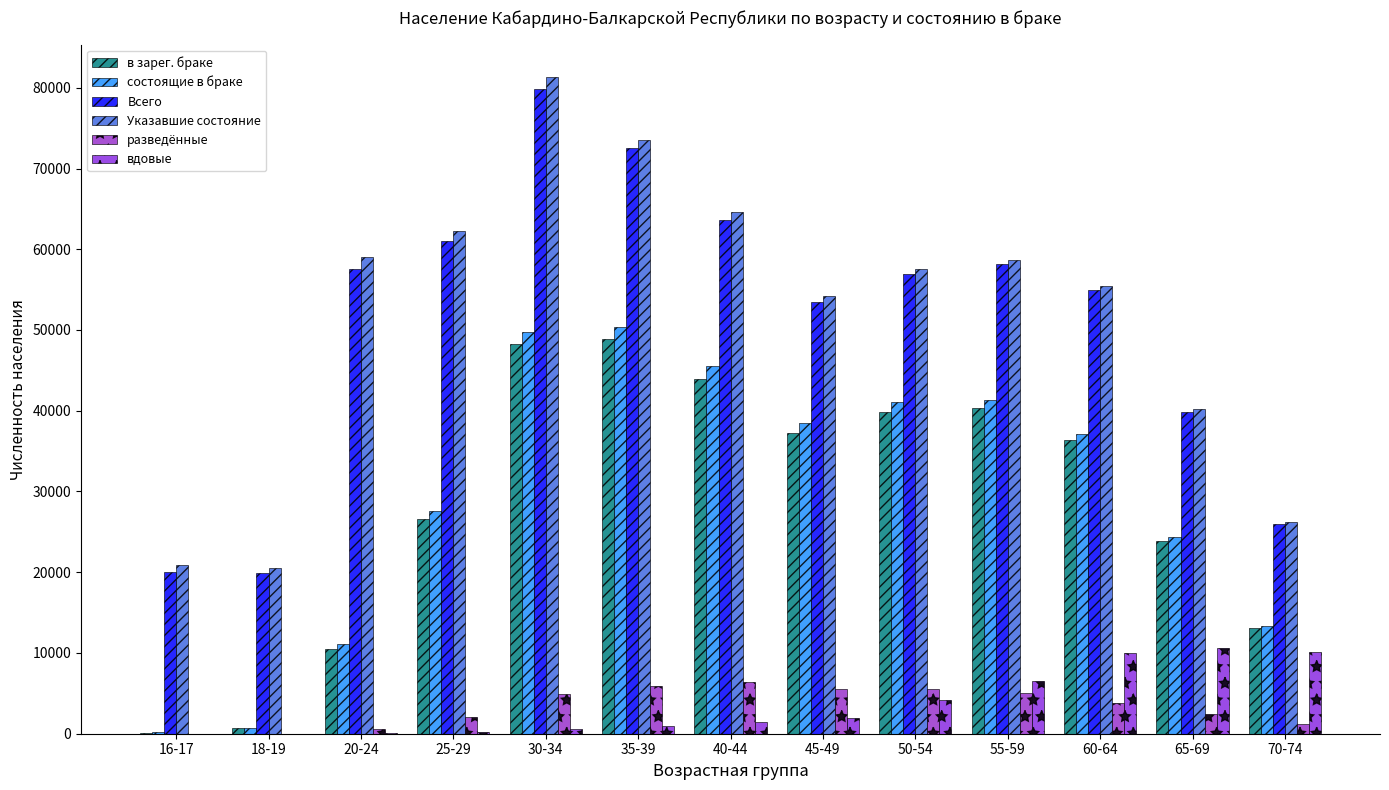

Which series has the largest range (max minus min)?

Указавшие состояние